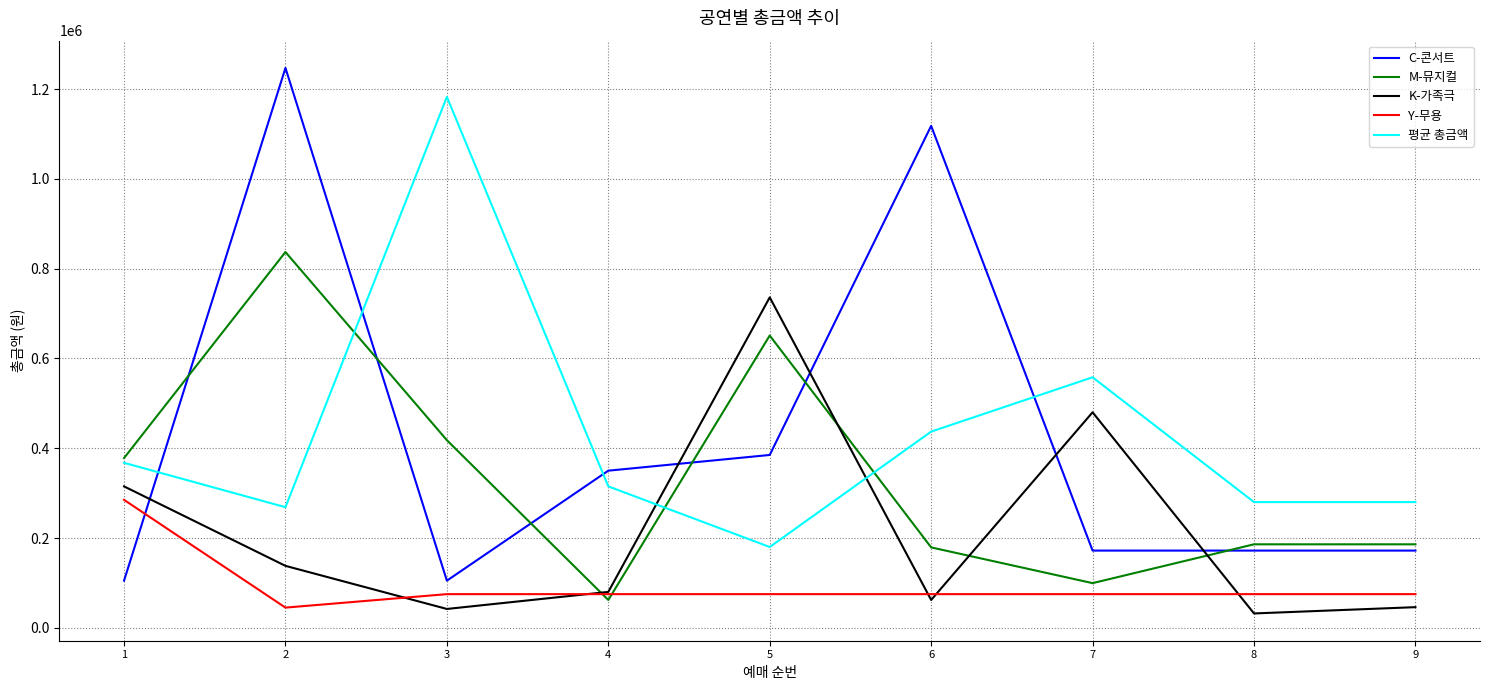

What is the spread (max minus min) of values at 8?

248000